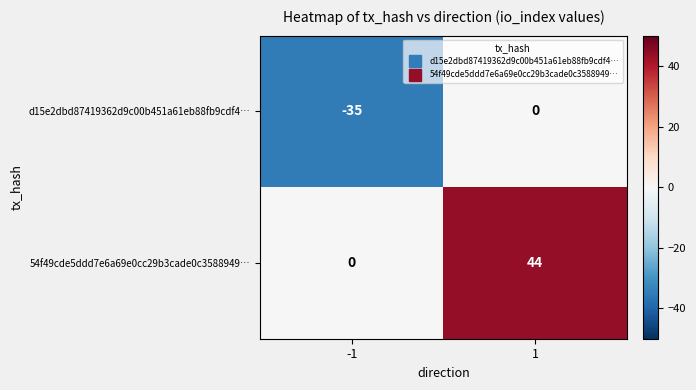

Rank the series by their maximum value, from highest to lowest.

54f49cde5ddd7e6a69e0cc29b3cade0c3588949…, d15e2dbd87419362d9c00b451a61eb88fb9cdf4…